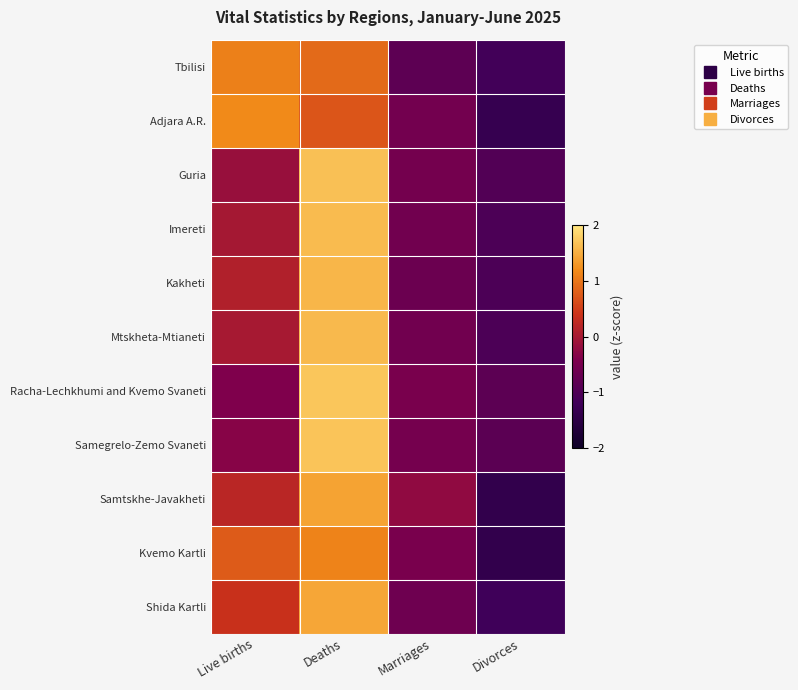

What is the difference between the highest and lowest values at Divorces?

0.6